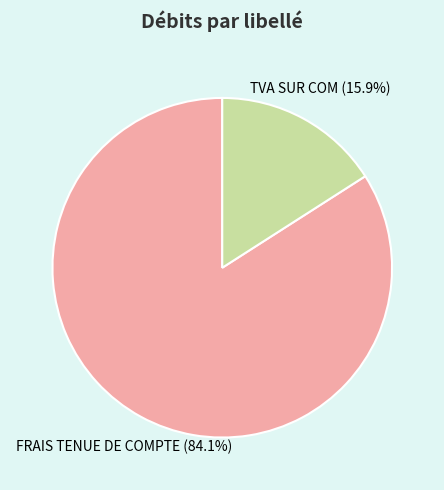

Which slice is the smallest?

TVA SUR COM